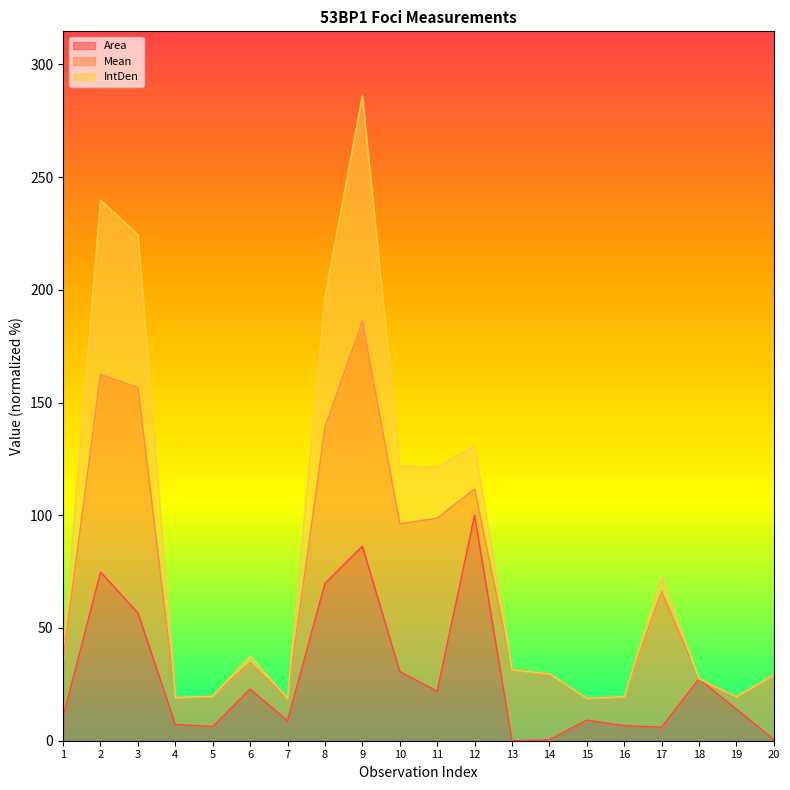

At which category is the sum across all series the highest?

9